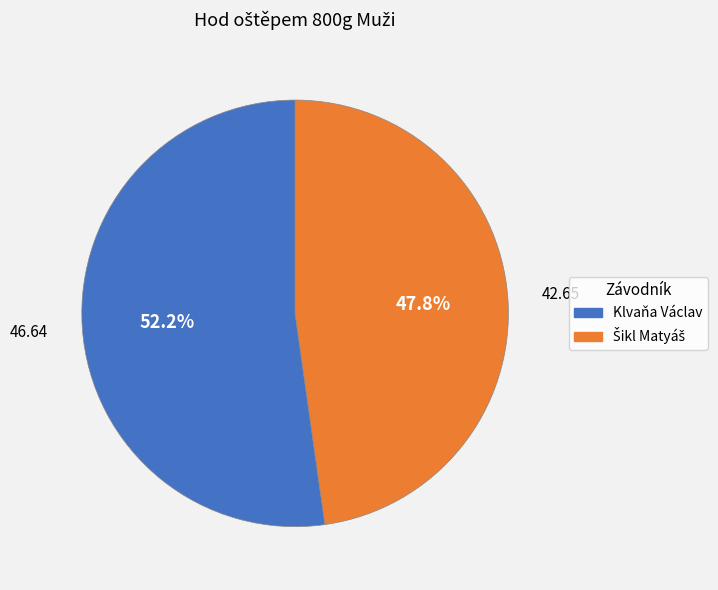

How many segments does this pie chart have?

2